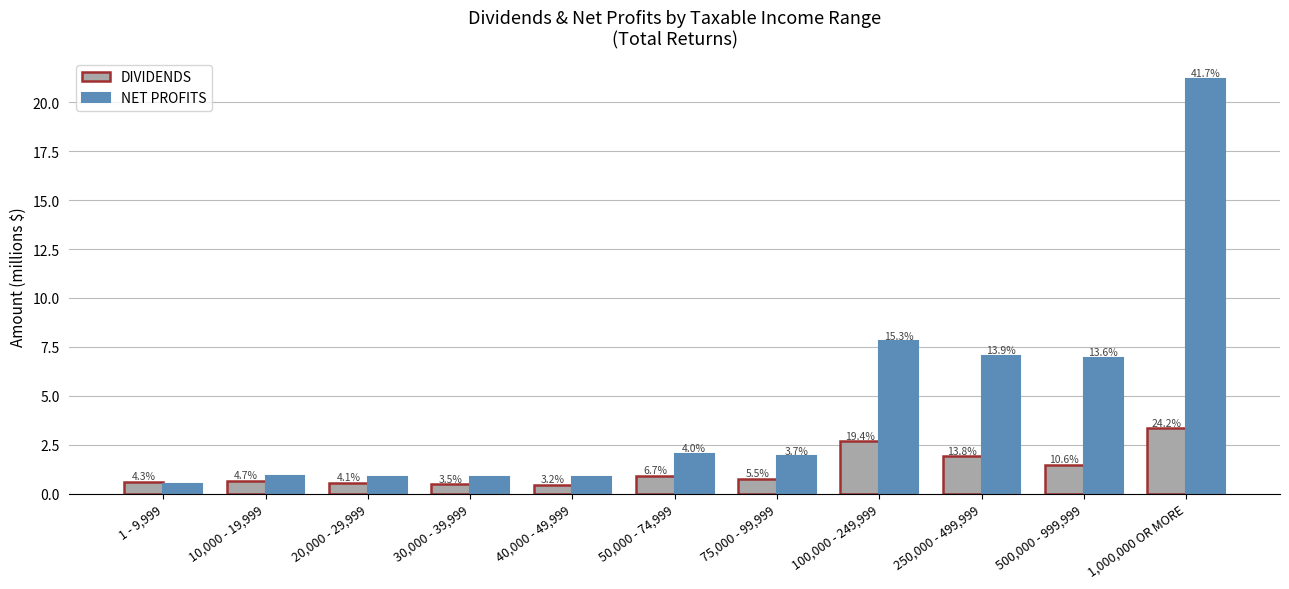

Which has a higher value, 50,000 - 74,999 or 250,000 - 499,999?

250,000 - 499,999